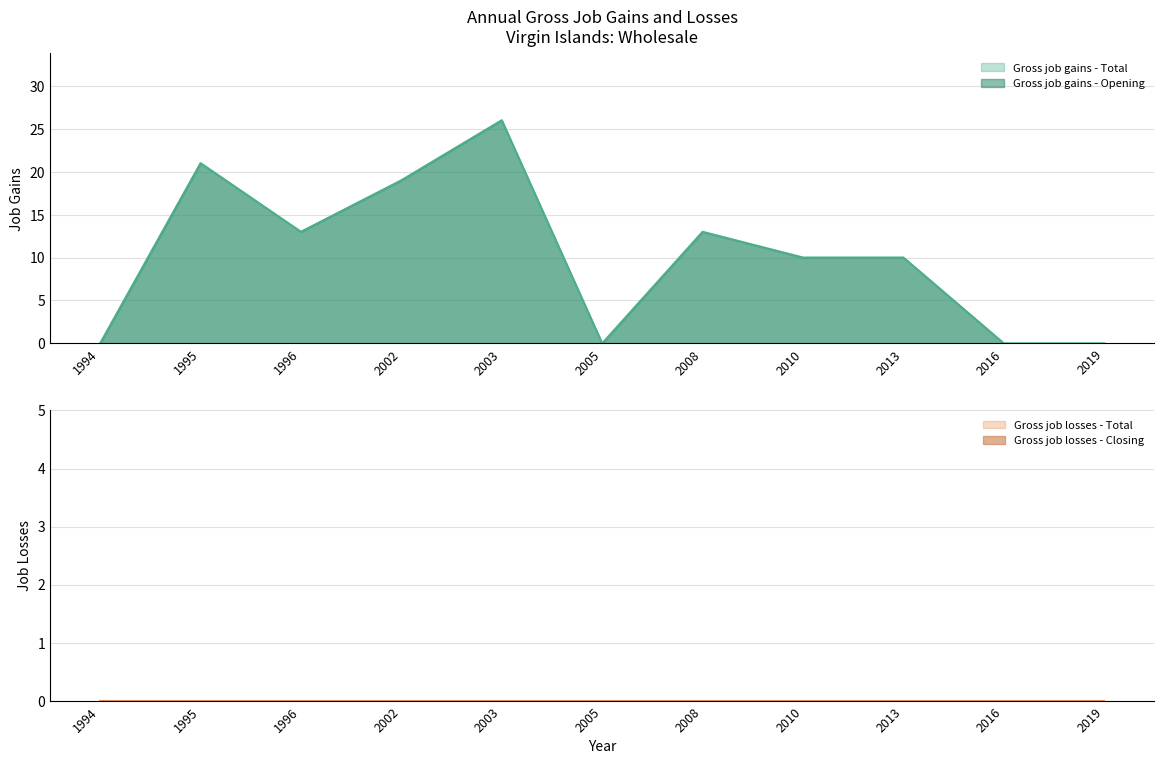

Which category has the highest value in the Gross job gains - Total series?

2003